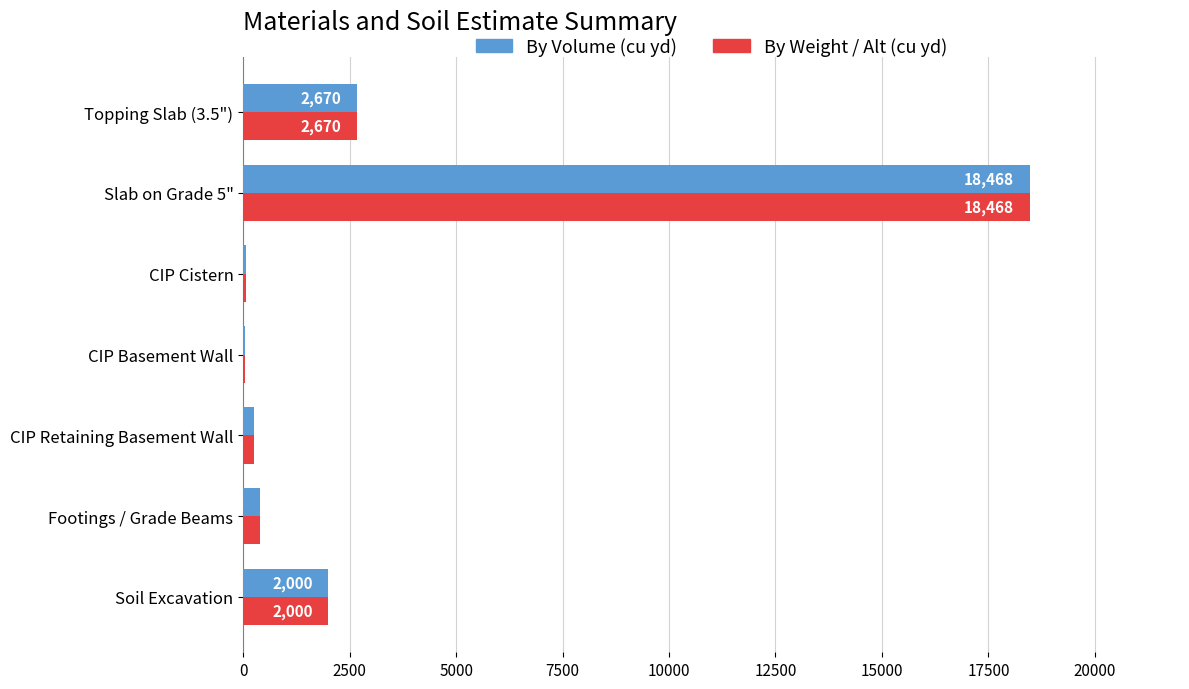

What is the greatest value displayed?

18468